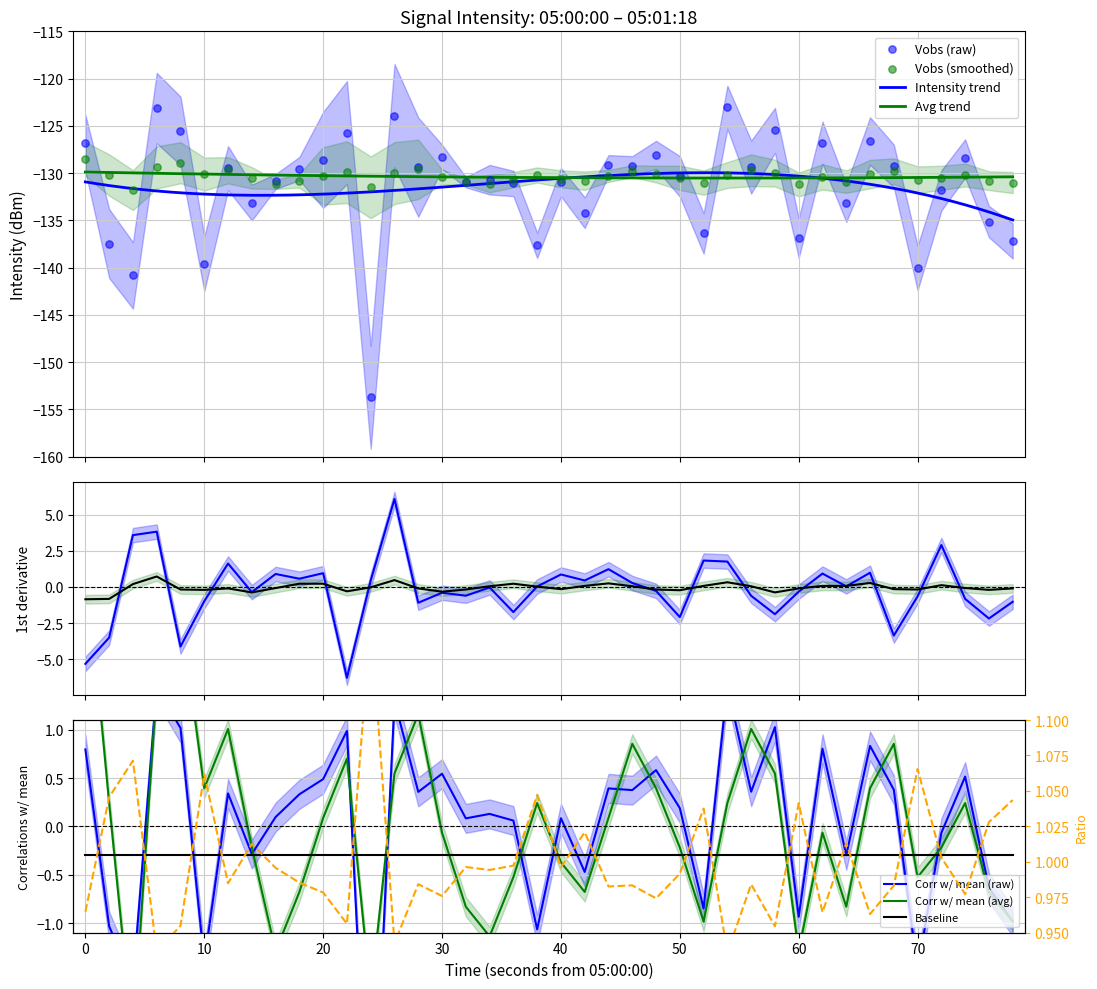

Which series has the widest spread of Y values?

intensity(dBm)